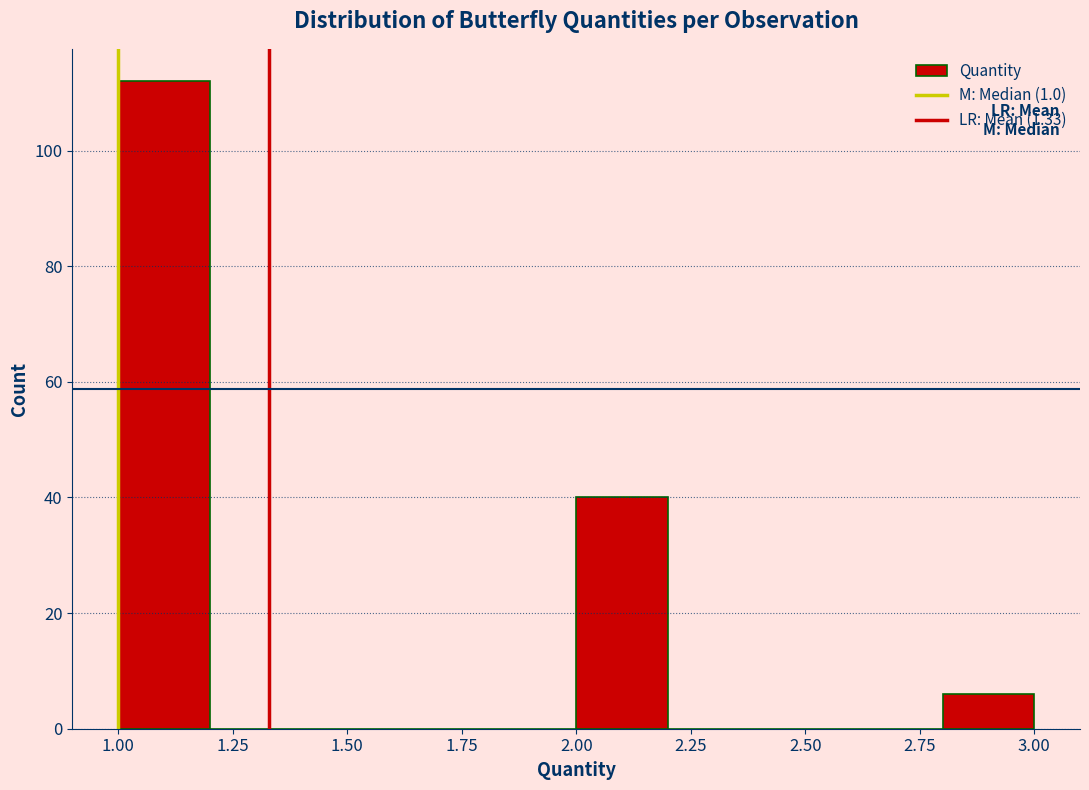

Which range on the x-axis has the tallest bar?

1.0 to 1.2